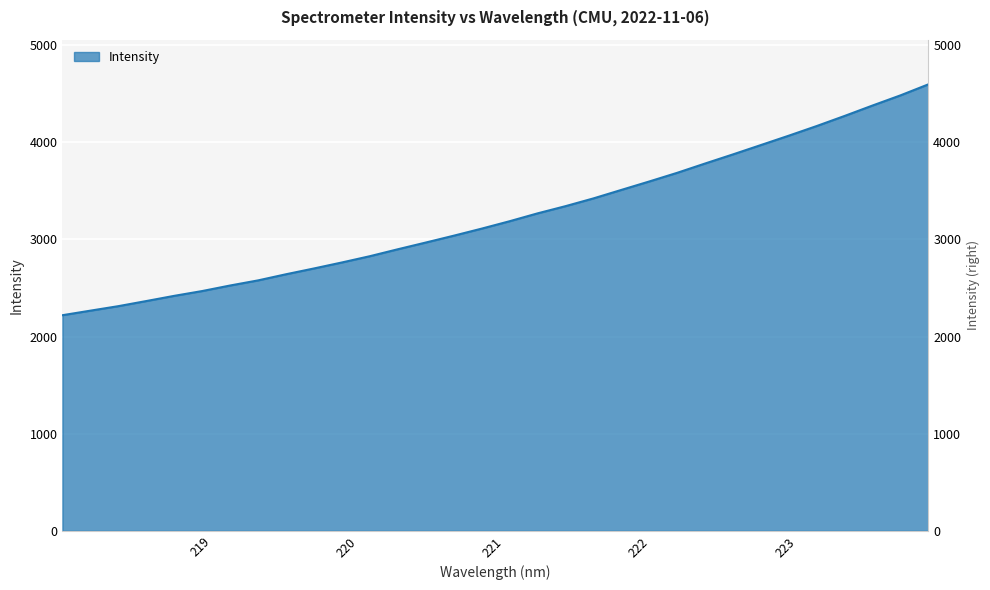

True or false: the data shows 3782.2 at 222.4538.

True